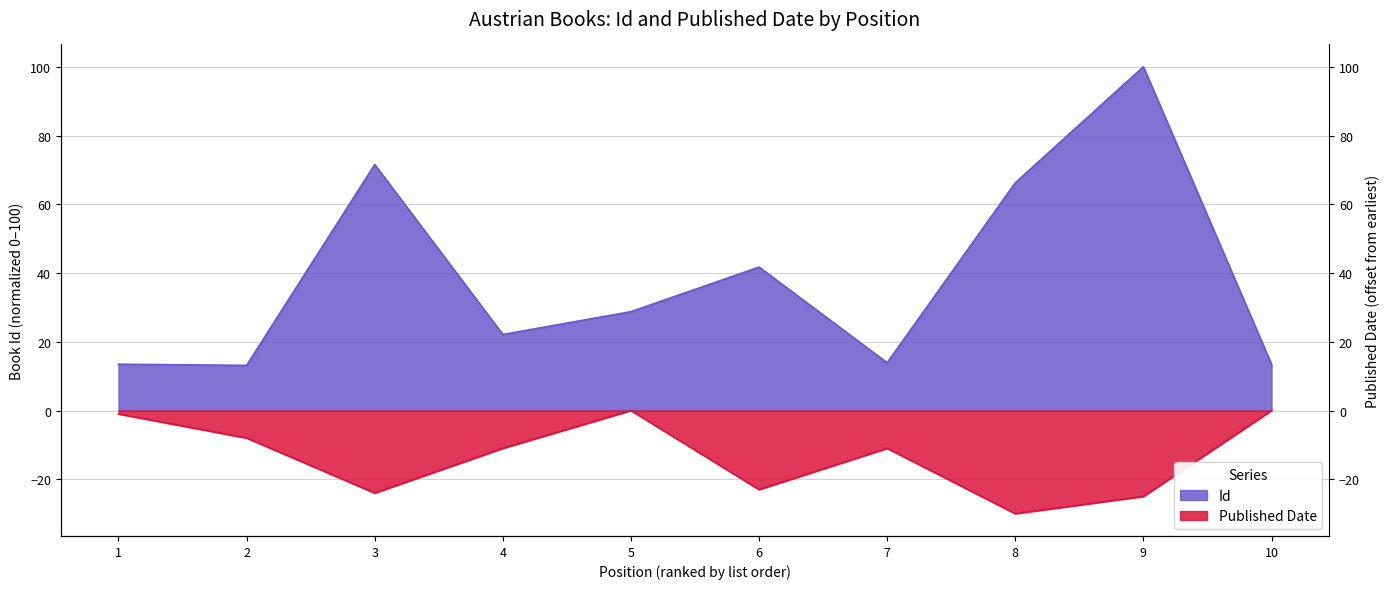

What is the greatest value displayed?

100.0